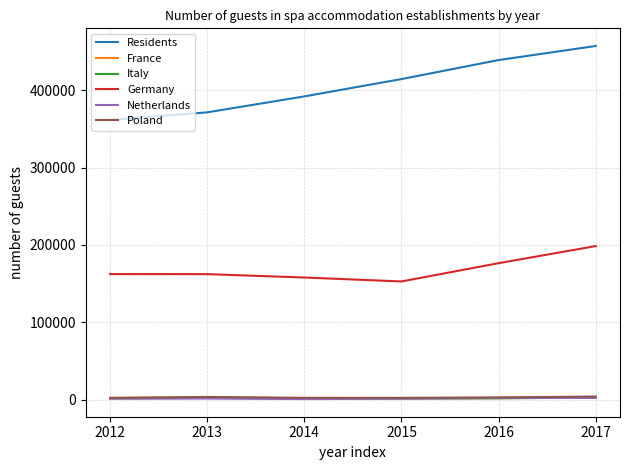

At how many categories does at least one series exceed 375764?

4